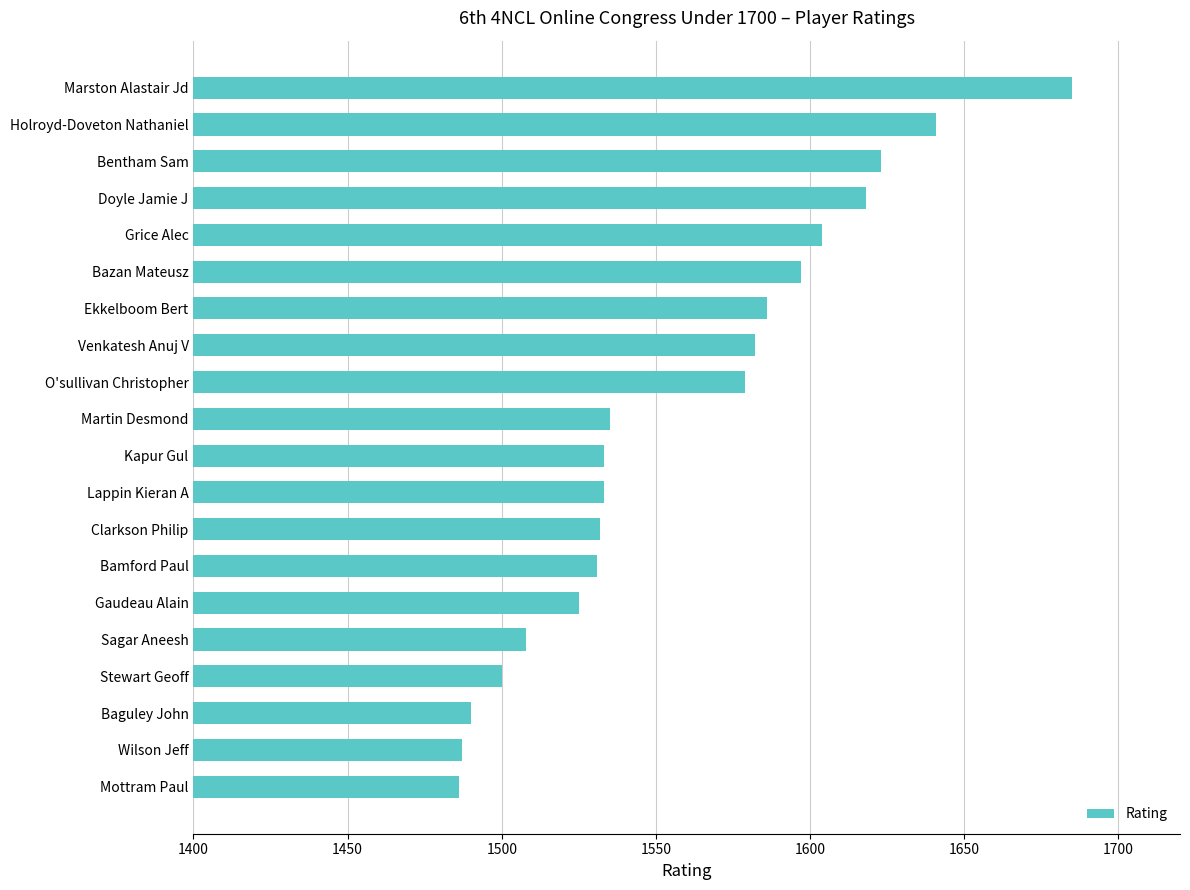

What value does the data have at Baguley John?

1490